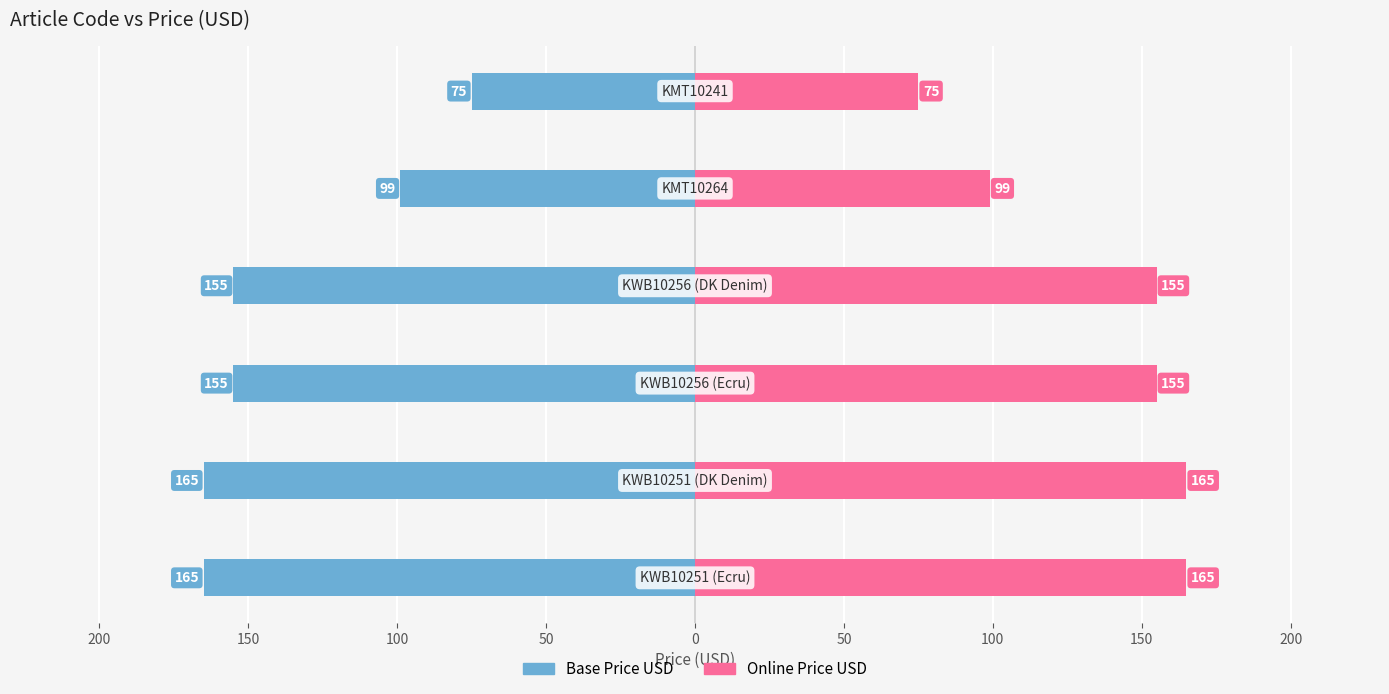

How many groups of bars are there?

6